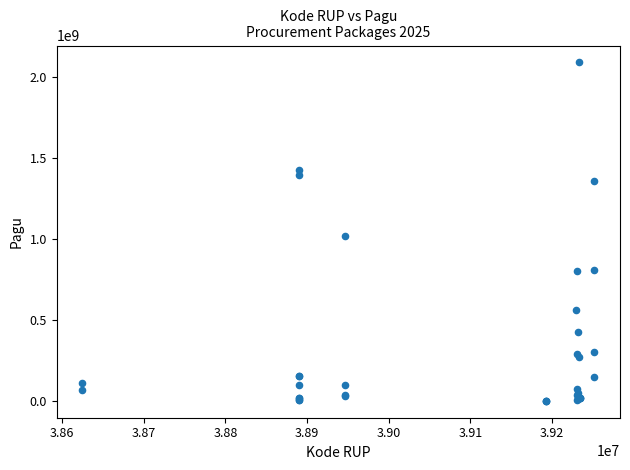

What Y value in the scatter plot is closest to 1045173875?

1020000000